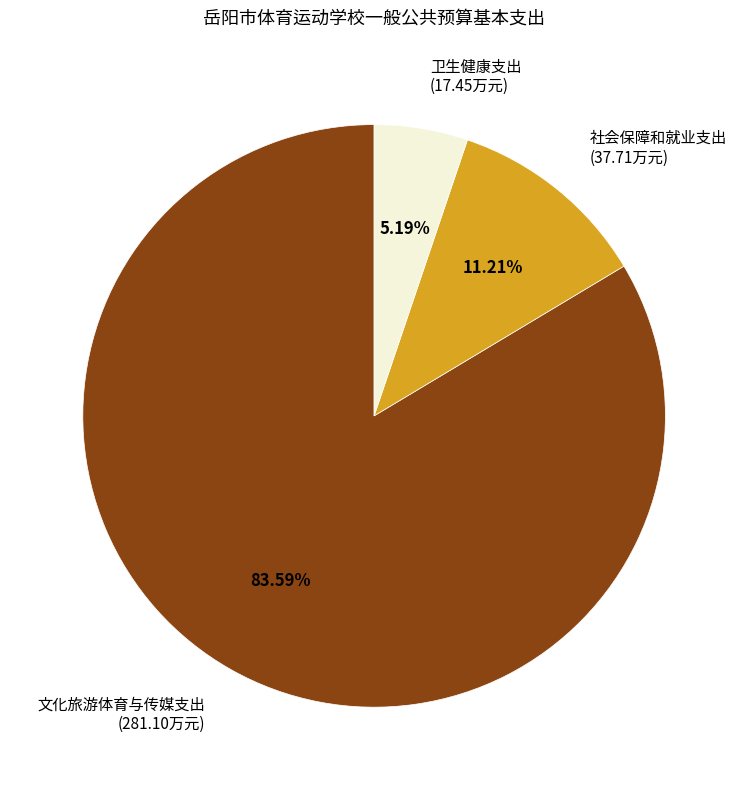

To the nearest percent, what is the difference between the largest and smallest slice percentages?

78%